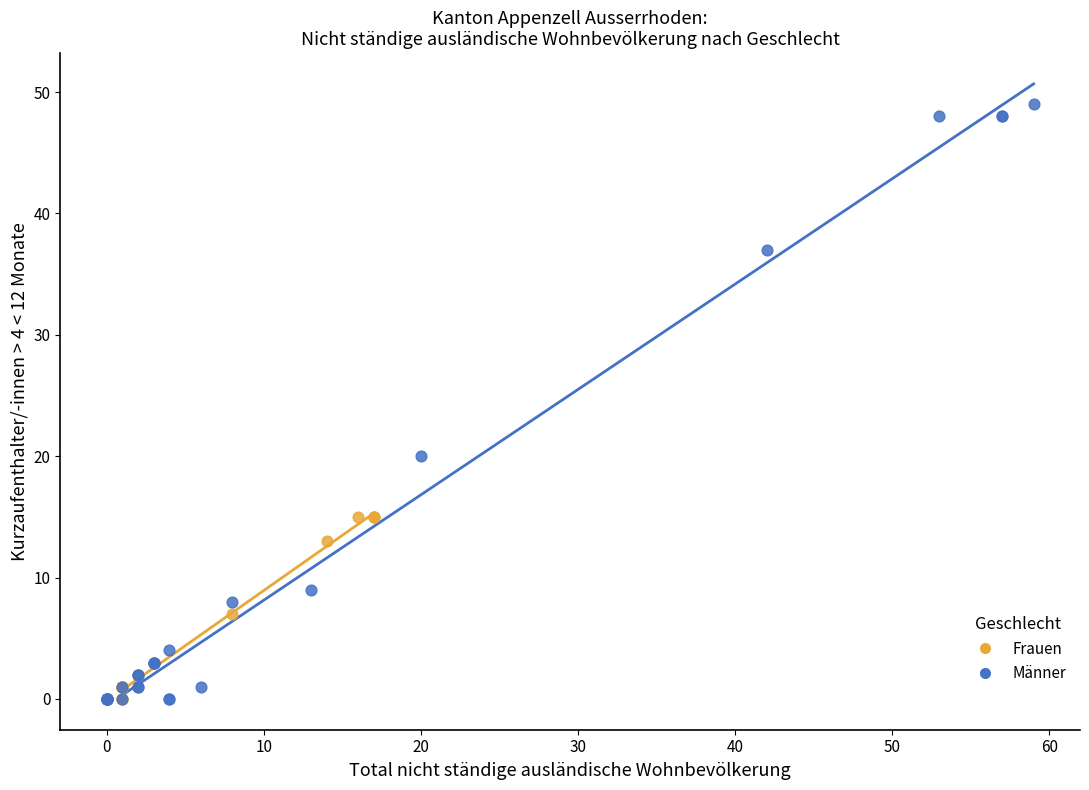

Which series contains the highest Y value?

Männer